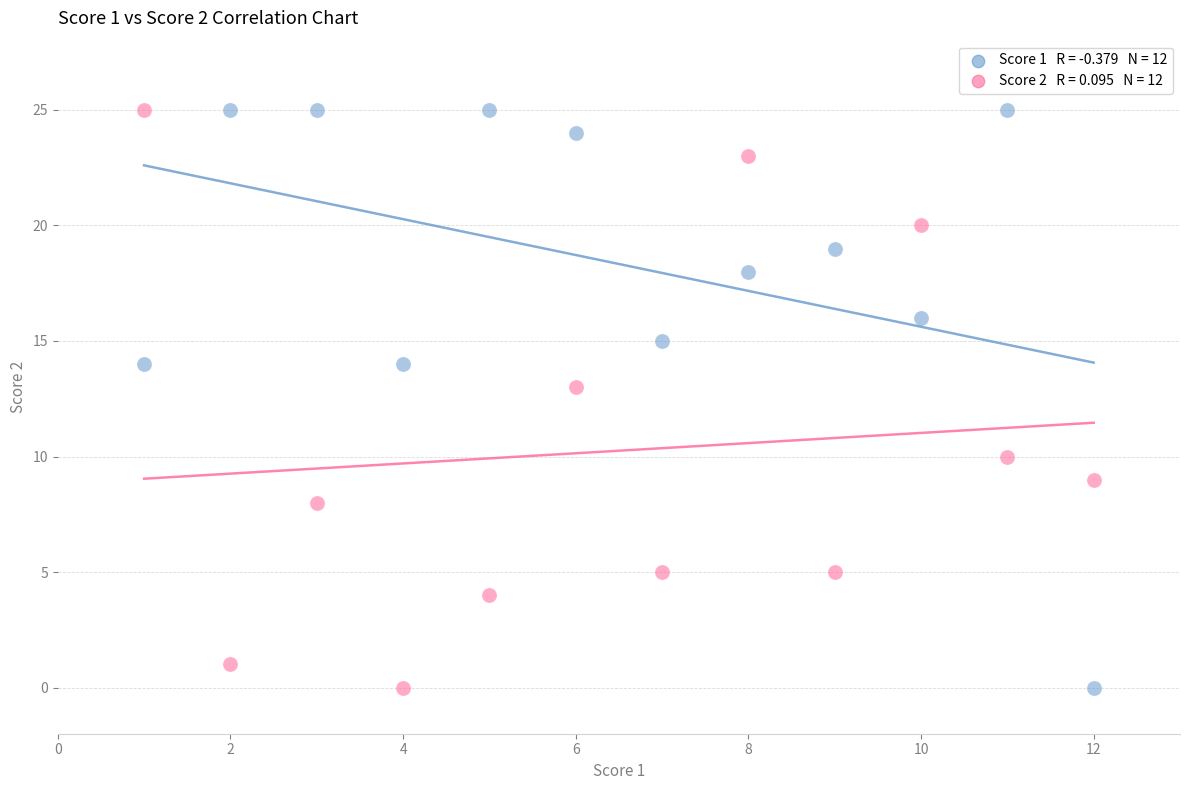

Across all series, what Y value is closest to 12?

13